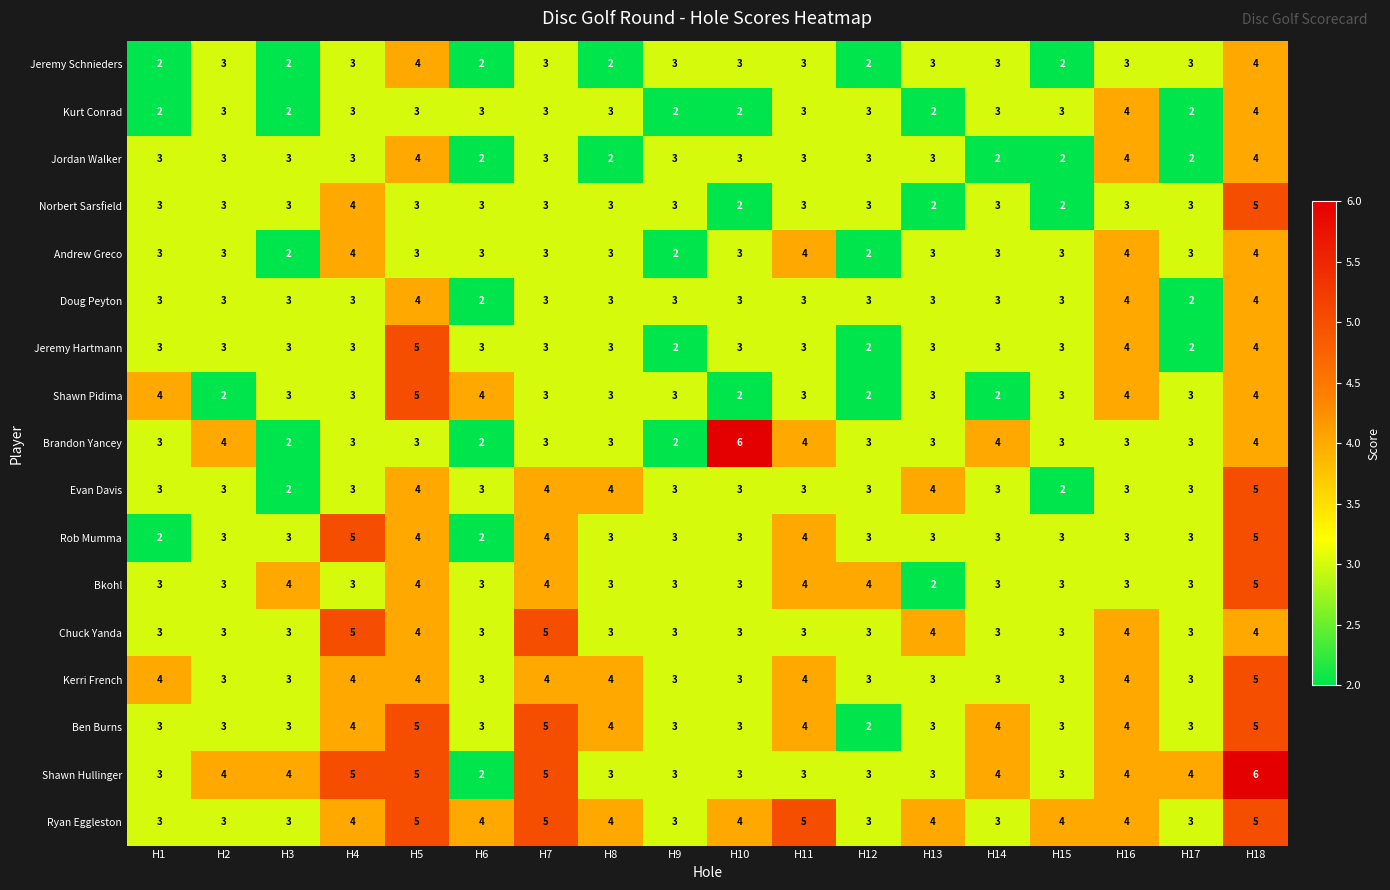

What is the difference between the maximum and minimum values in the Evan Davis series?

3